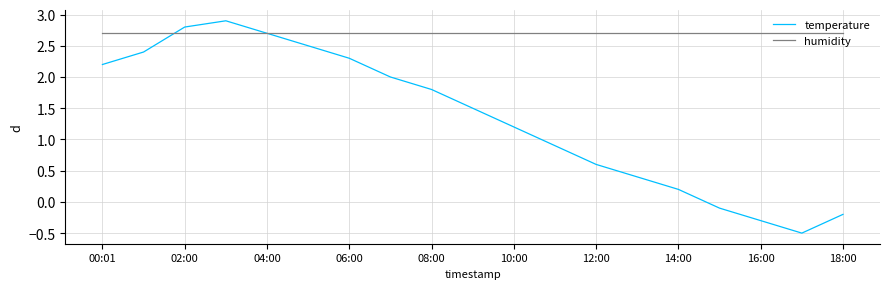

Which series has the largest range (max minus min)?

temperature